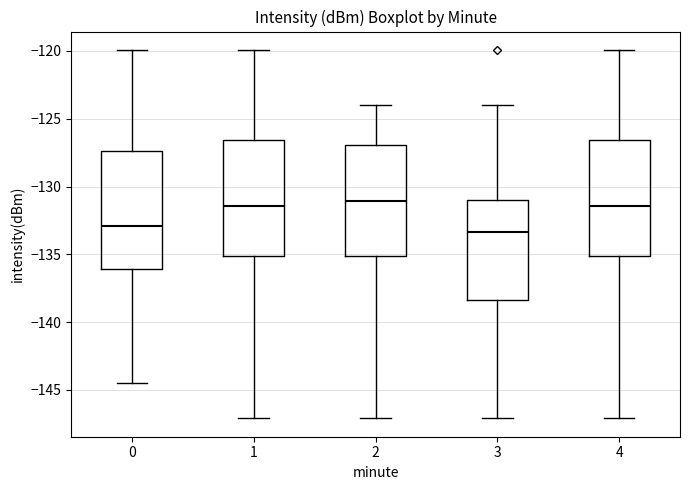

Where is the lower edge of the box at x = 2 on the y-axis? The values are not printed on the chart, so give them approximately, as read against the axis.

-135.0